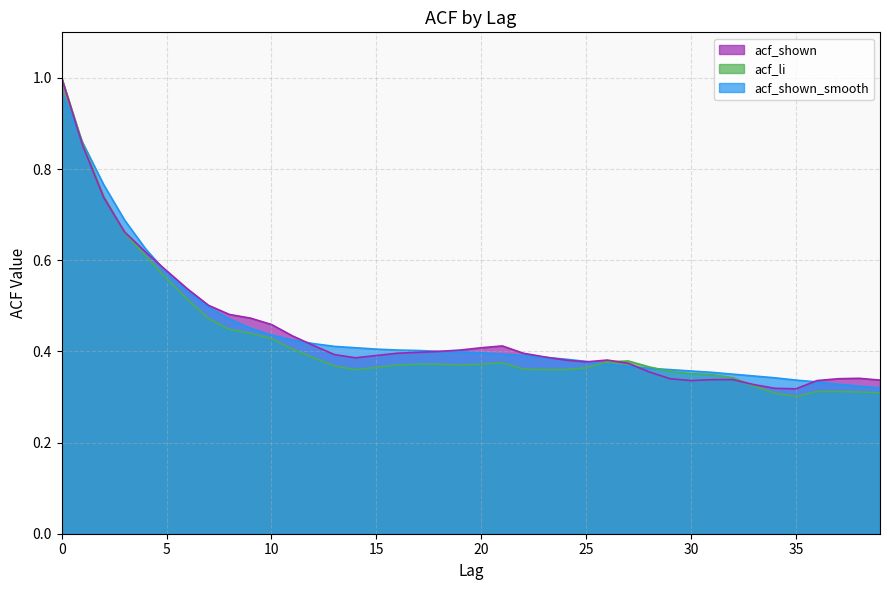

Which series ends up on top after the final intersection of acf_li and acf_shown_smooth?

acf_shown_smooth